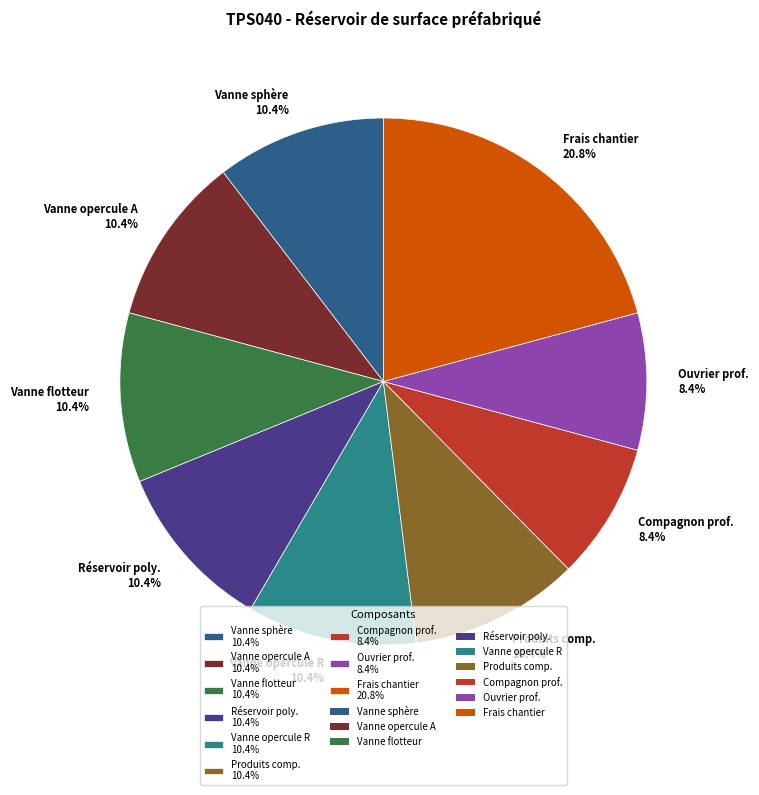

What percentage is NOT represented by Vanne opercule R 10.4%?

89.6%